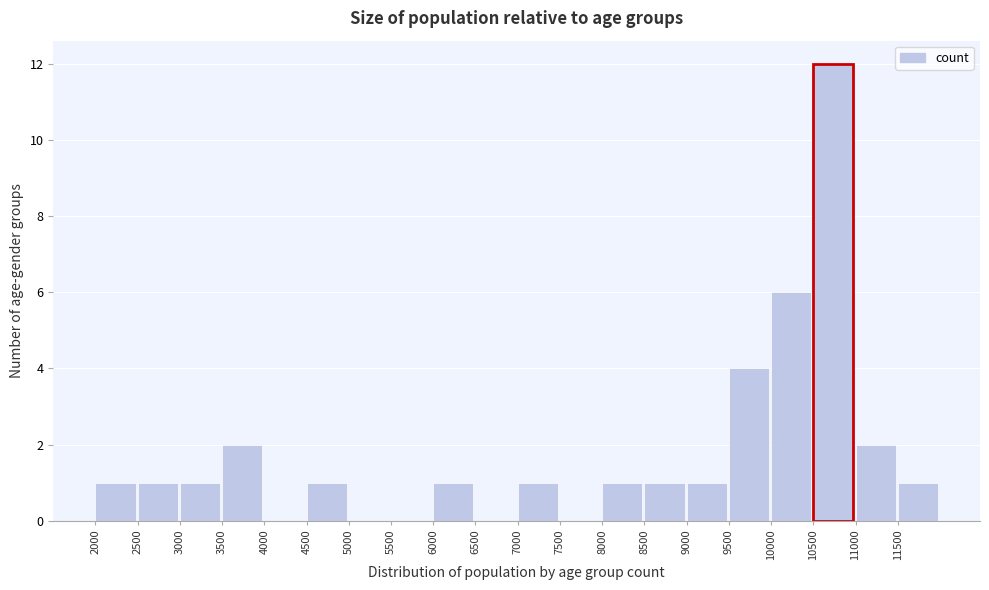

Over which range of the x-axis is the bar tallest?

10500 to 11000